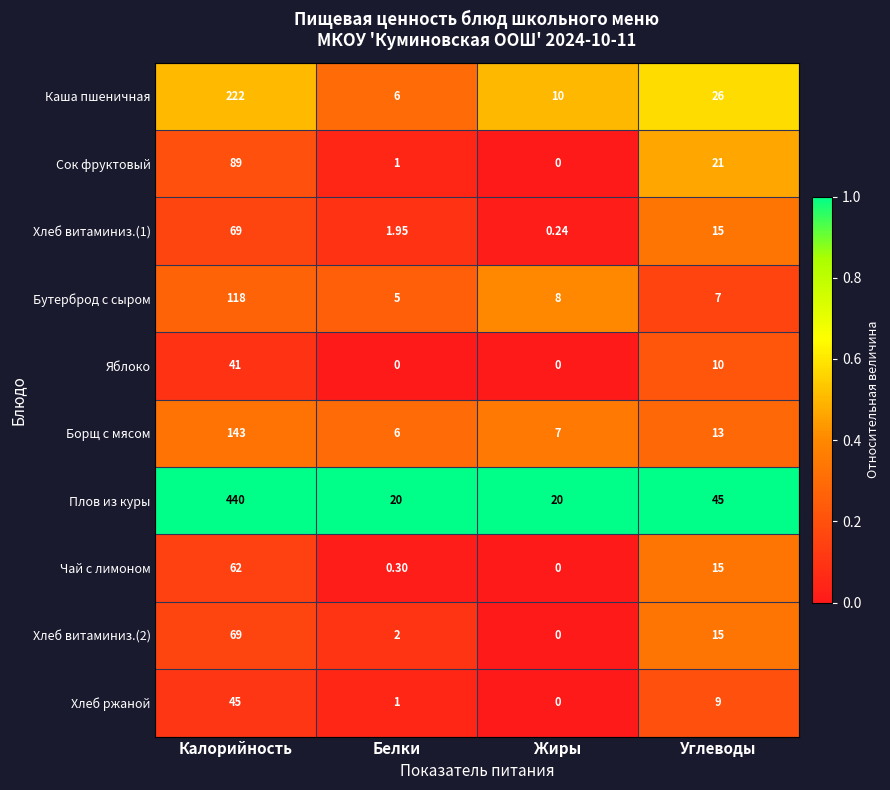

Is the value of Сок фруктовый at Калорийность greater than the value of Хлеб витаминиз.(1) at Калорийность?

Yes